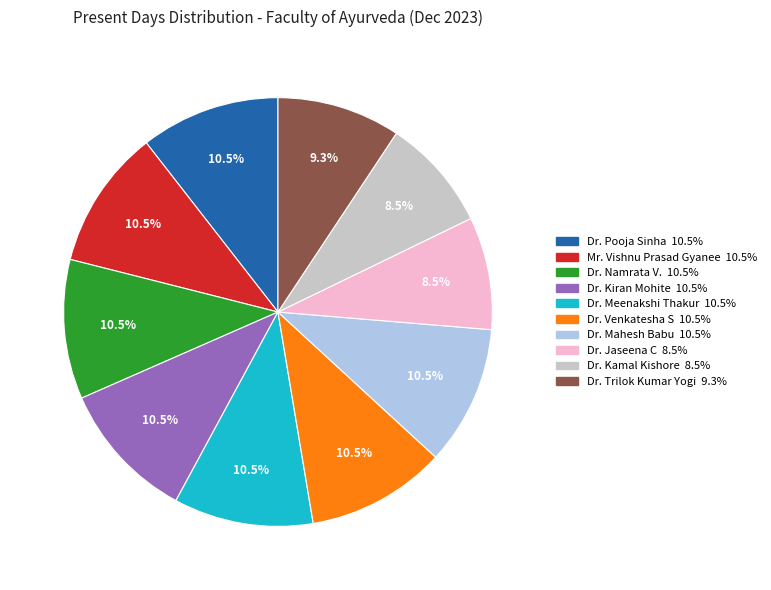

Does any single category account for the majority?

No